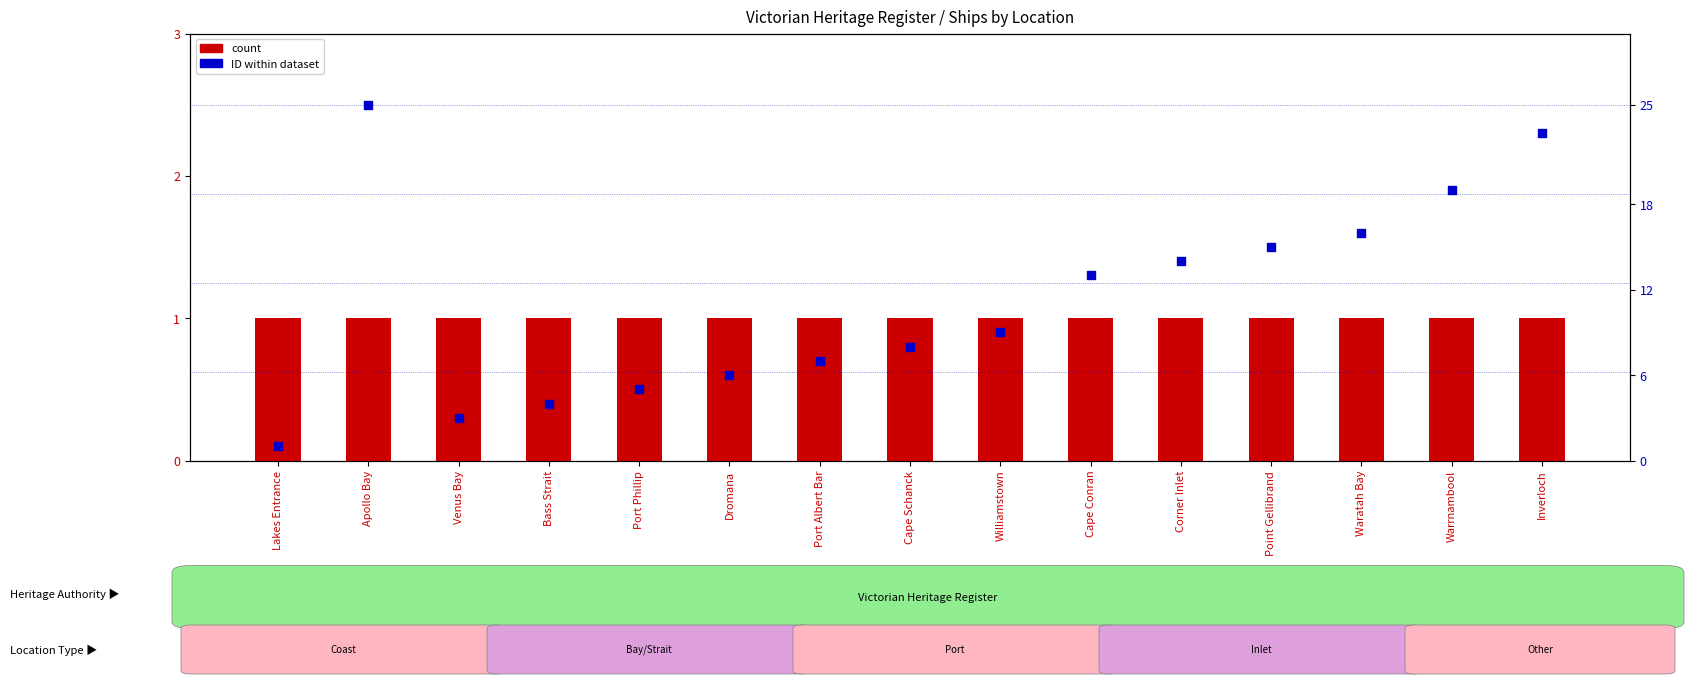

Which series has the largest total across all categories?

ID (rank within sample)